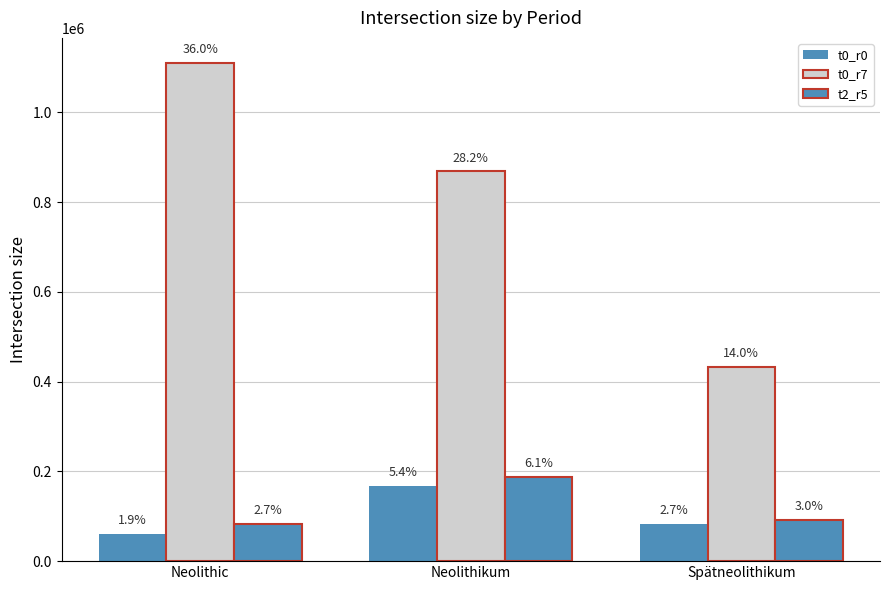

Are the bars horizontal?

No